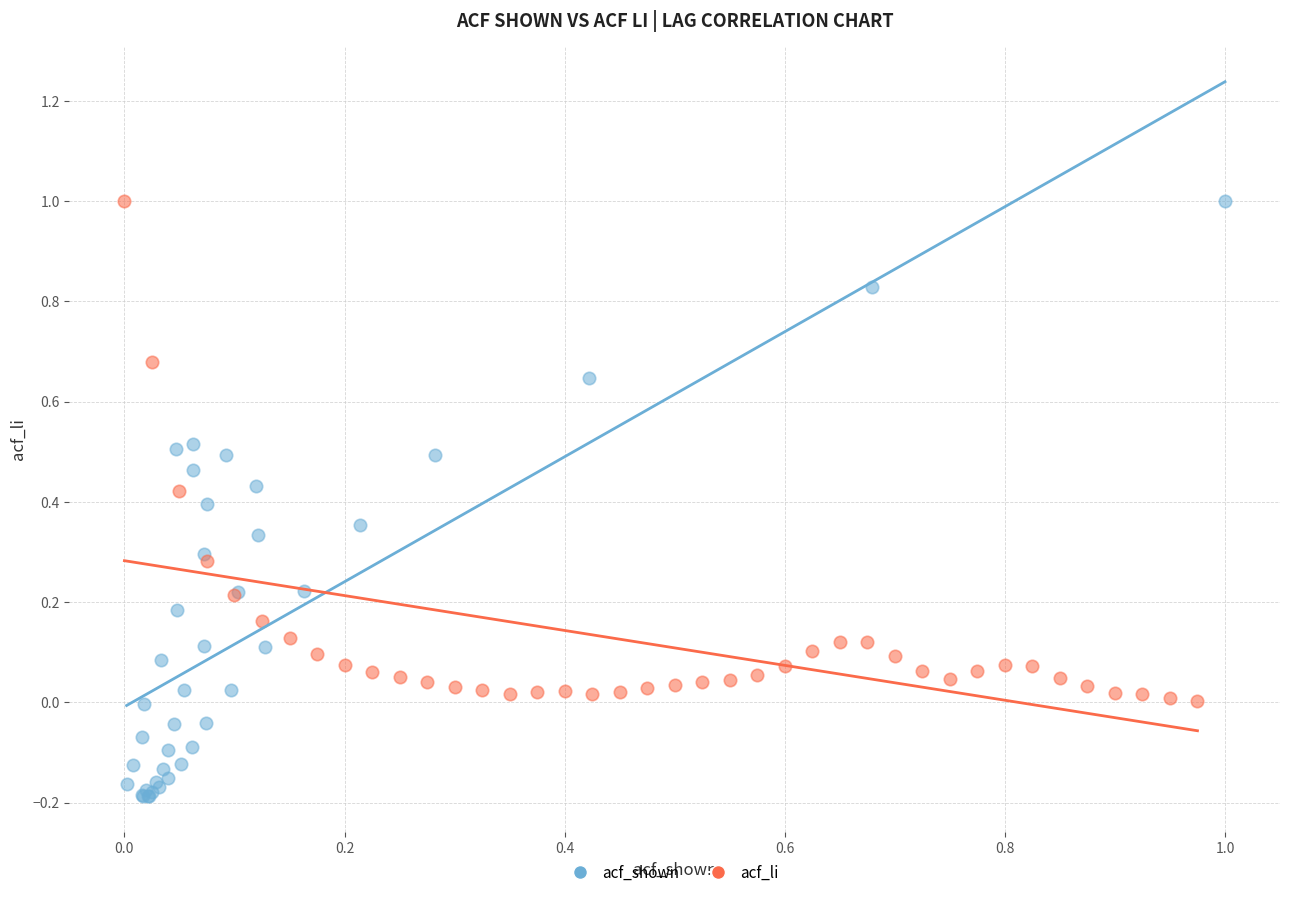

Which series contains the lowest Y value?

acf_shown